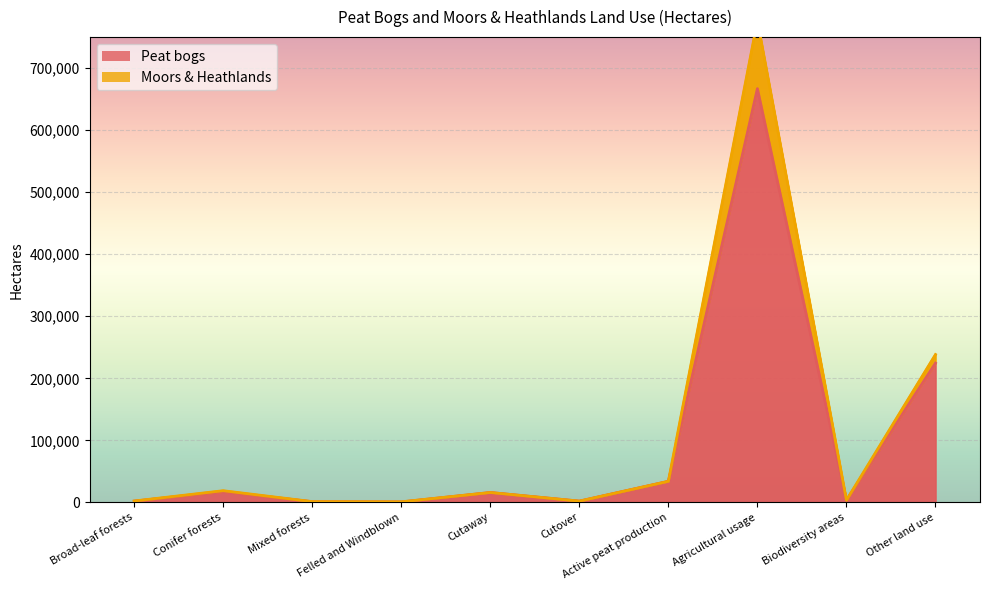

Reading right to left, what are all the values shown in this chart?

Peat bogs: 224441	3511	666922	33962	2026	15893	711	1105	17141	2016
Moors & Heathlands: 238323	3537	776424	33962	2026	15893	893	1218	18795	2212